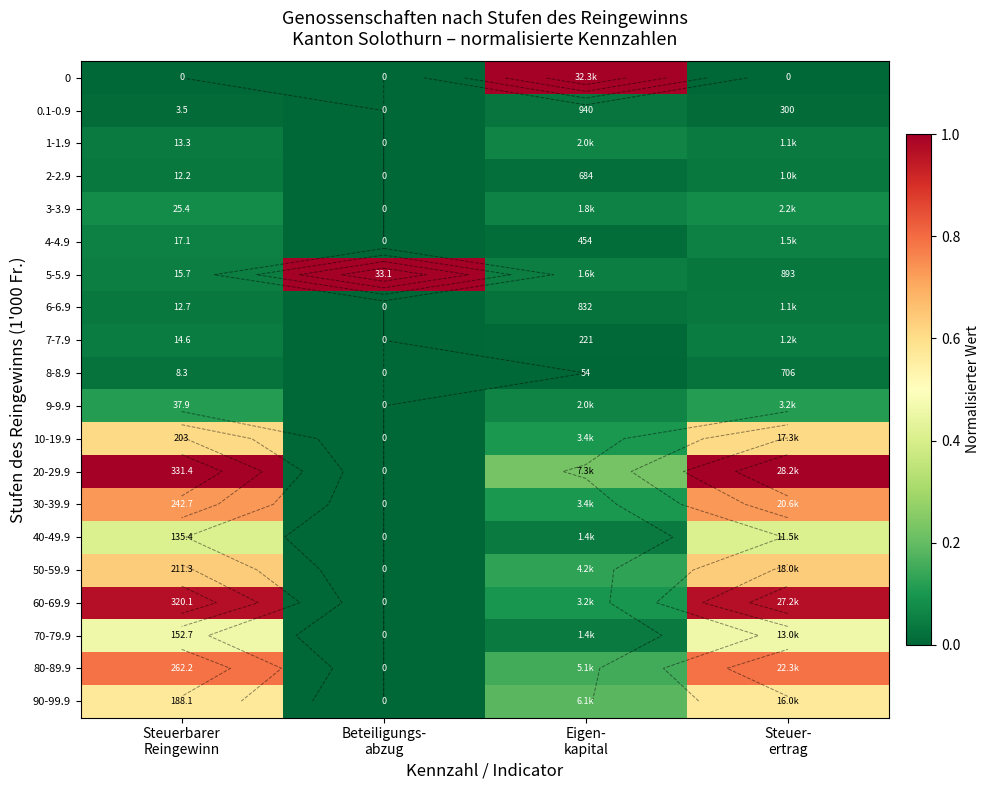

What is the difference between the 80-89.9 values at Eigen- kapital and Steuer- ertrag?

0.6